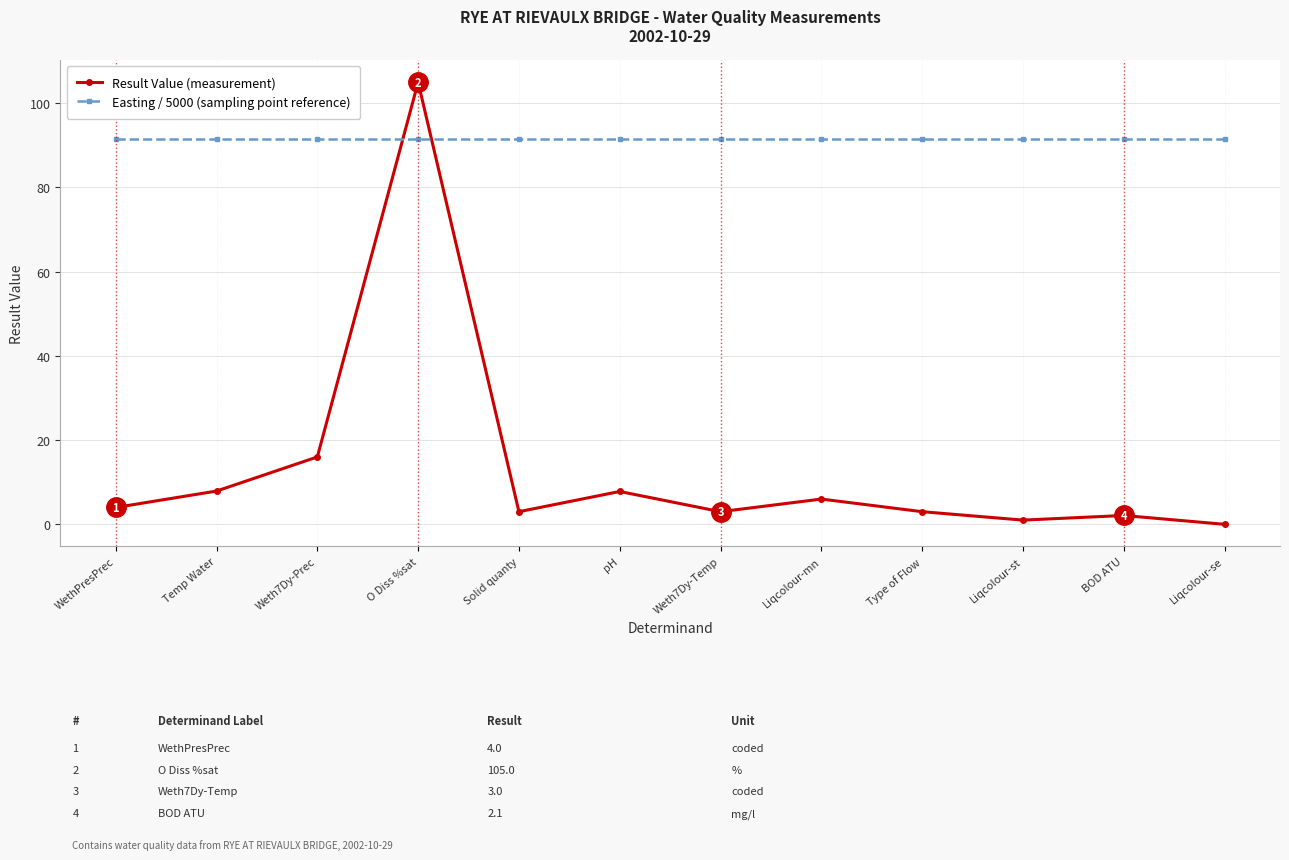

What is the label of the 1st point from the left?

WethPresPrec